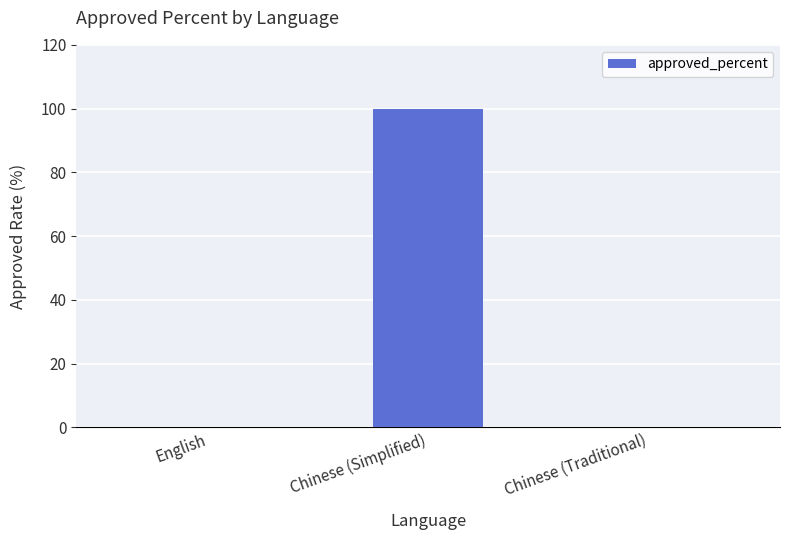

Which has a higher value, Chinese (Simplified) or Chinese (Traditional)?

Chinese (Simplified)